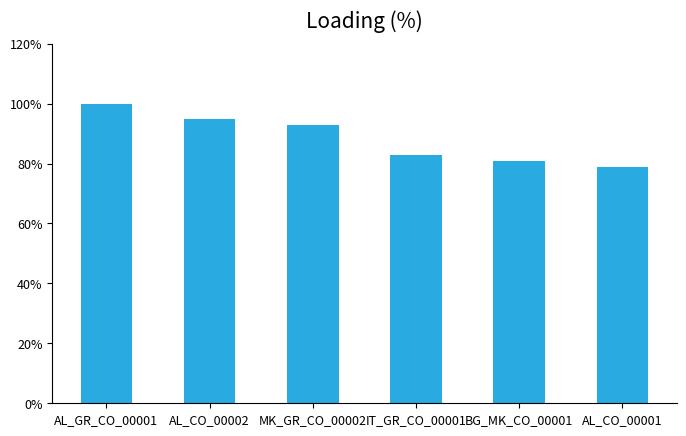

Reading left to right, list all the values displayed in this chart.

100	95	93	83	81	79